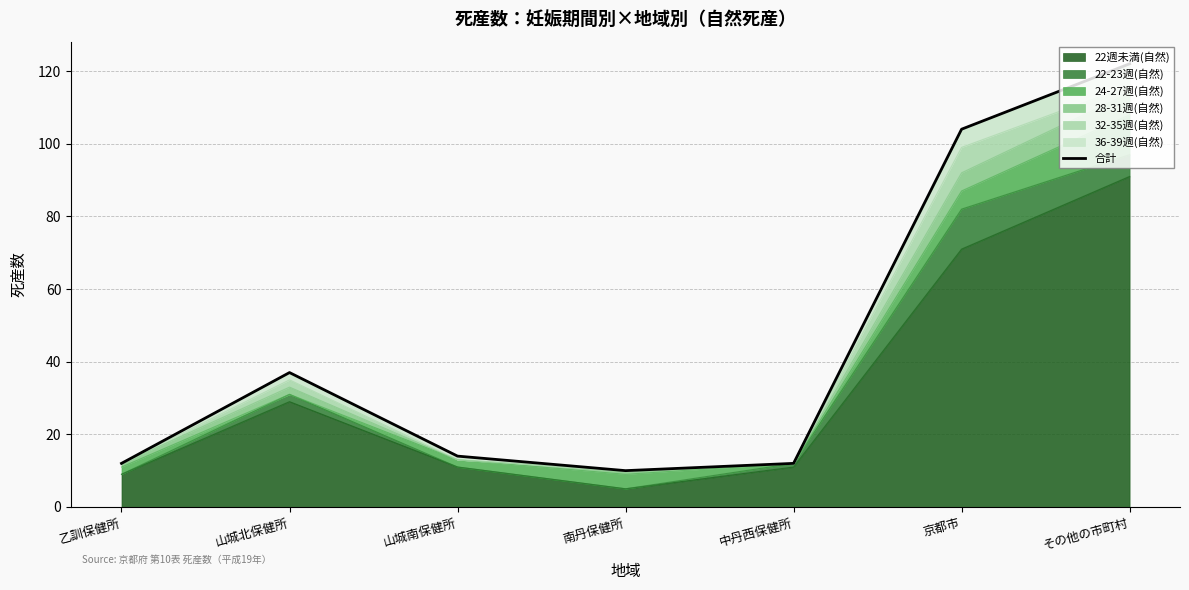

How many data points are above 14?

3